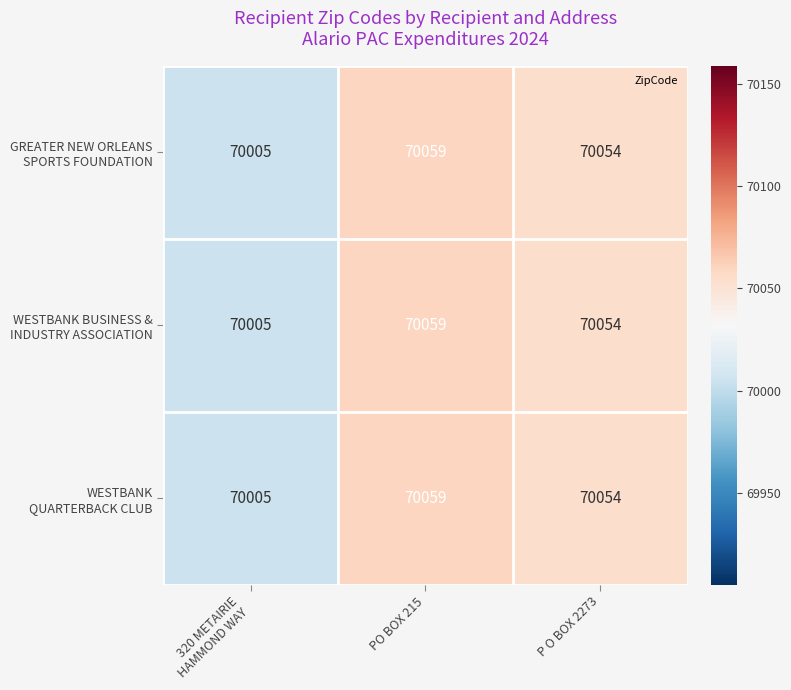

At which category is the sum across all series the highest?

PO BOX 215